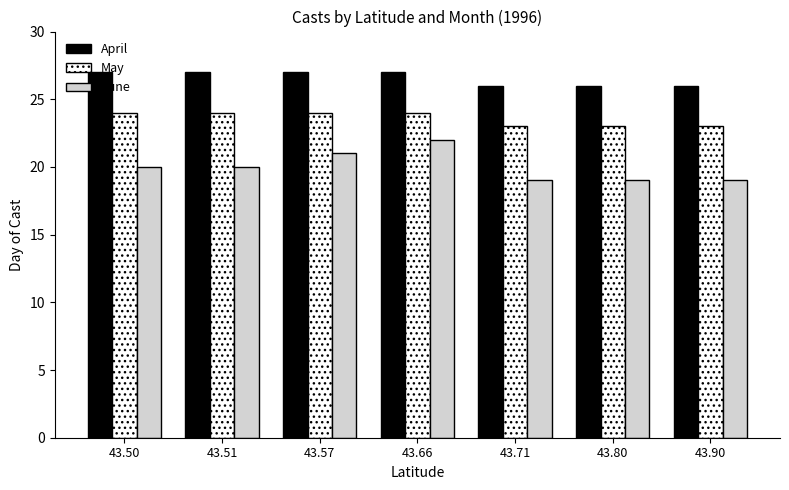

Reading left to right, transcribe all the data shown in this chart.

April: 43.50=27	43.51=27	43.57=27	43.66=27	43.71=26	43.80=26	43.90=26
May: 43.50=24	43.51=24	43.57=24	43.66=24	43.71=23	43.80=23	43.90=23
June: 43.50=20	43.51=20	43.57=21	43.66=22	43.71=19	43.80=19	43.90=19